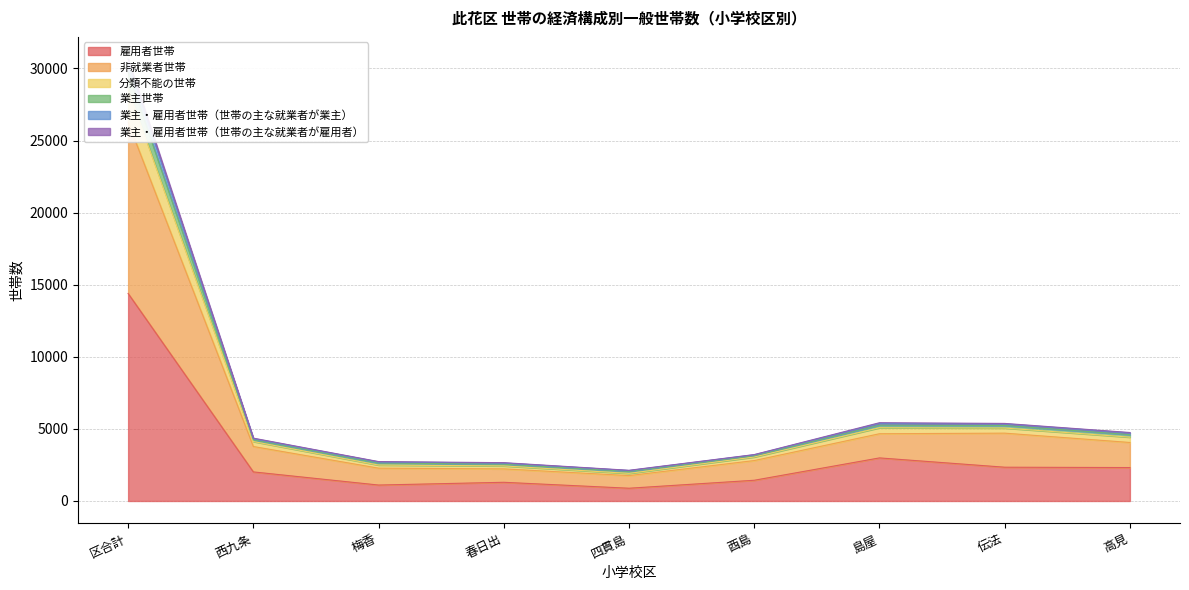

The 雇用者世帯 series shows 24865 at 区合計. True or false?

False